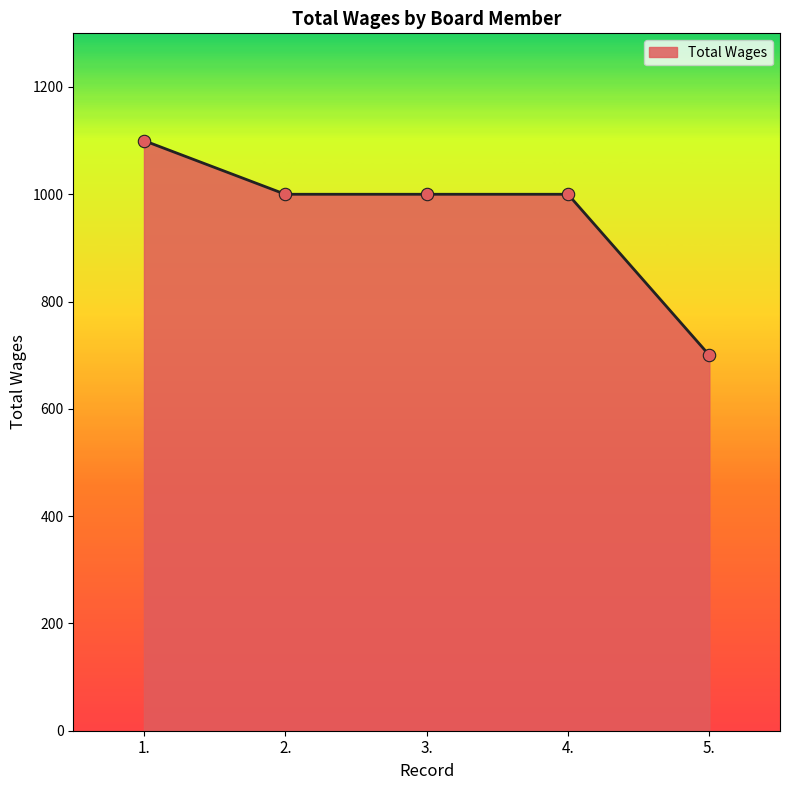

What is the ratio of the value at 2. to the value at 3.?

1.0